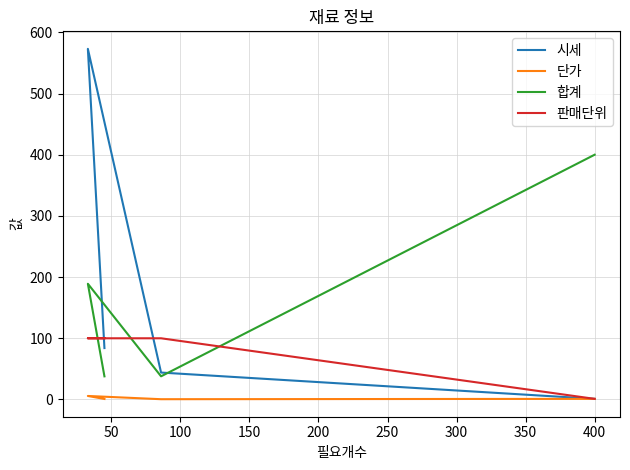

Which series has the largest total across all categories?

시세